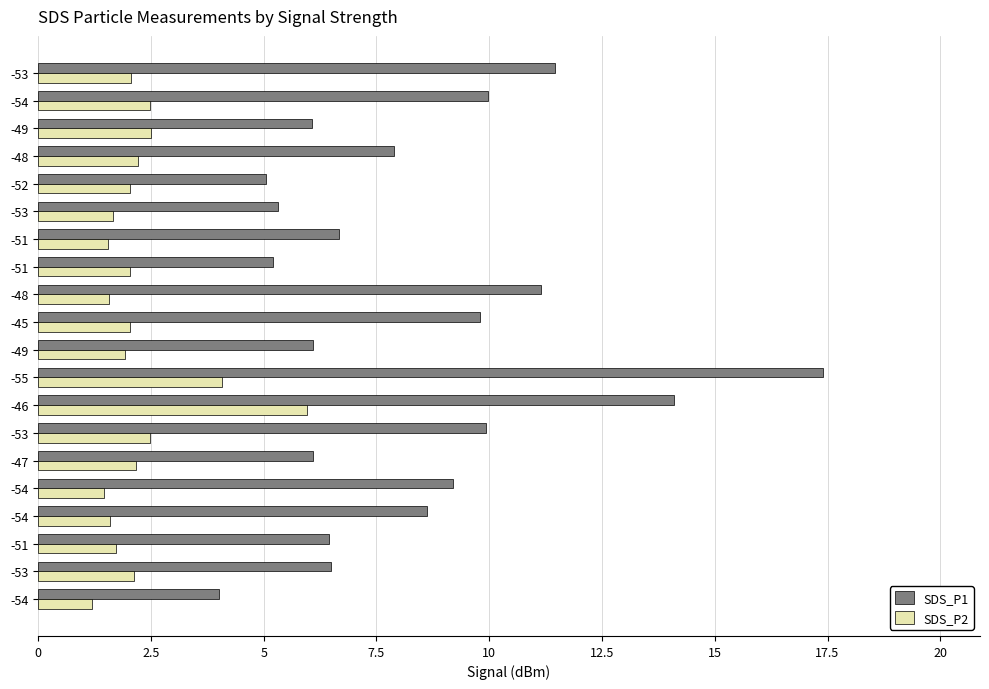

What are all the series names shown in the legend?

SDS_P1, SDS_P2